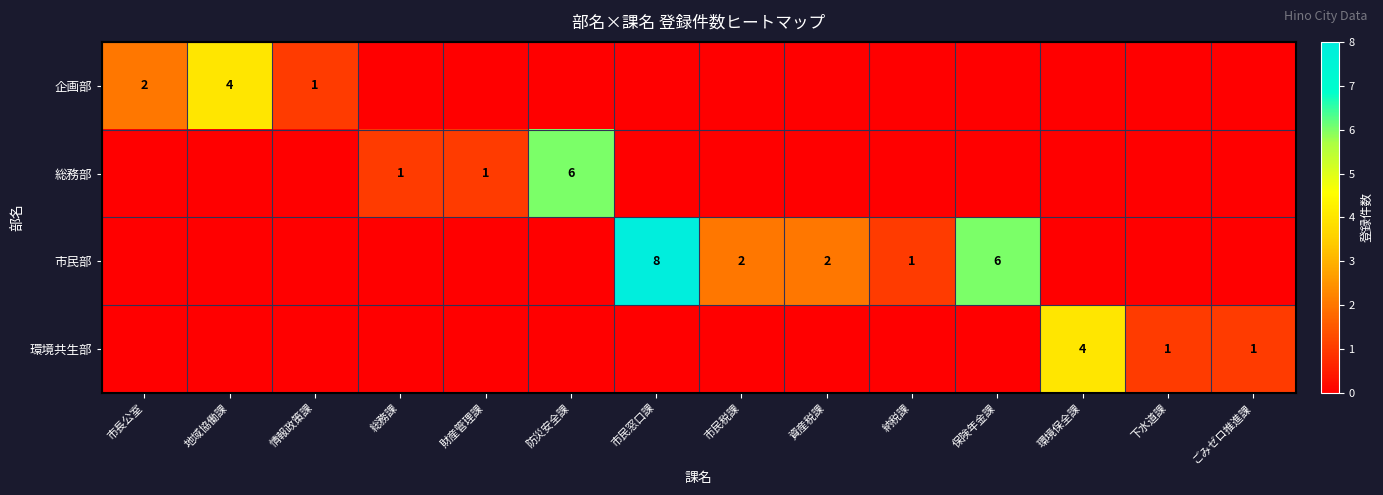

What is the spread (max minus min) of values at 市民窓口課?

8